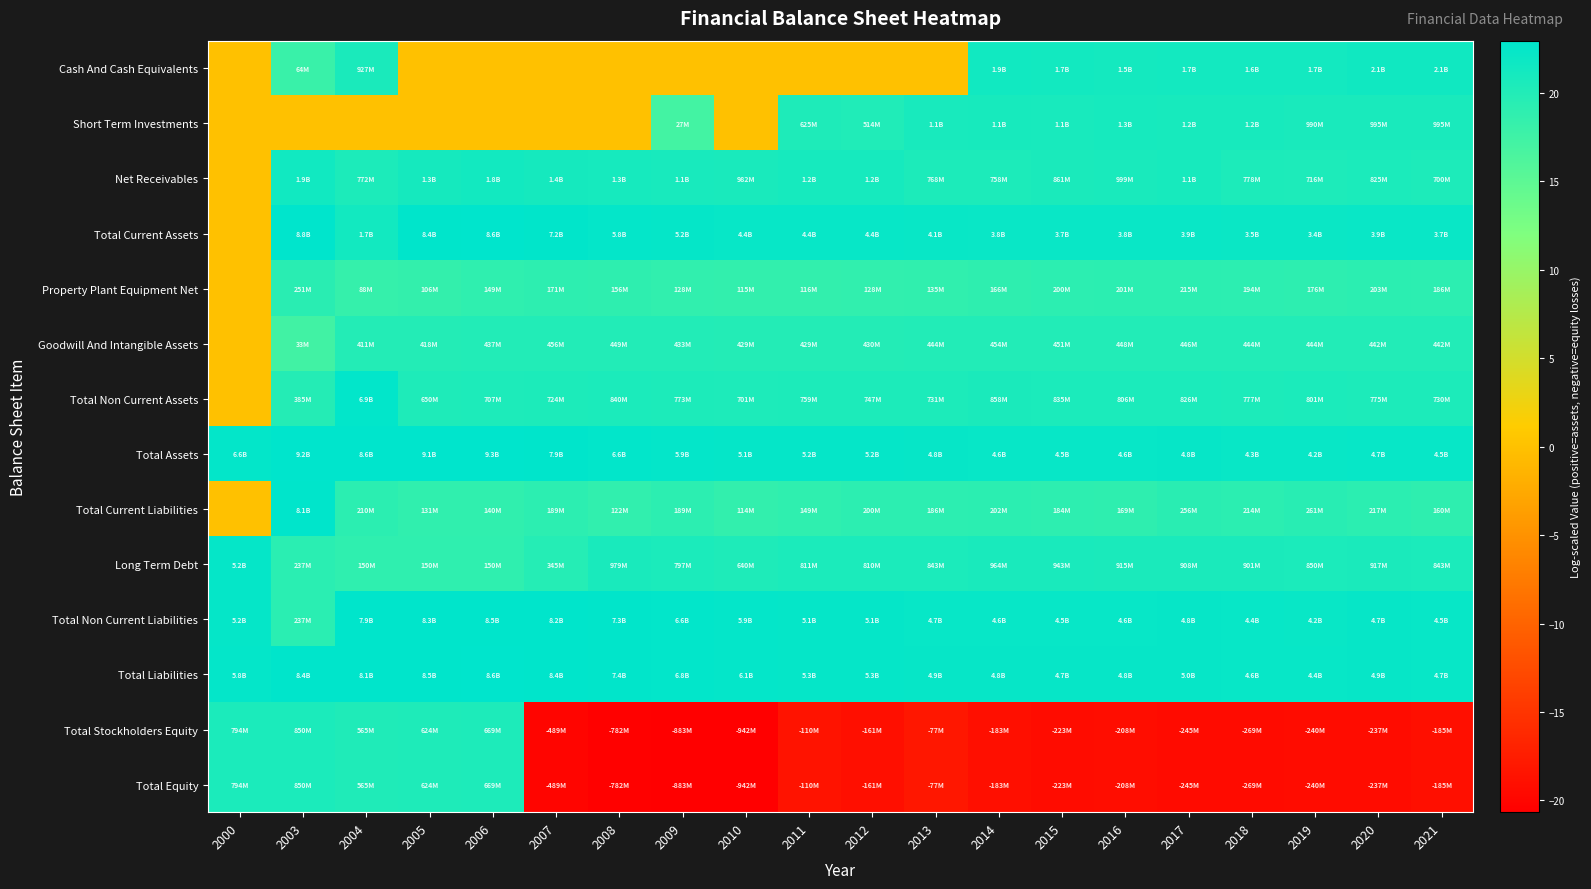

Which series has the widest spread of values?

Total Equity